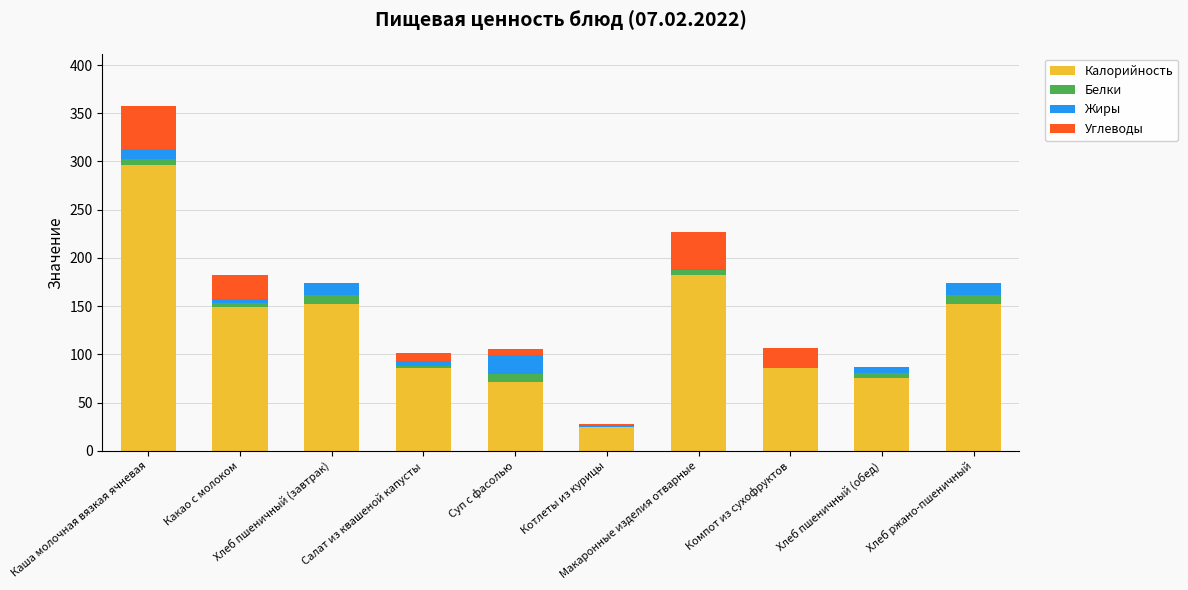

What is the label of the 6th bar from the right?

Суп с фасолью